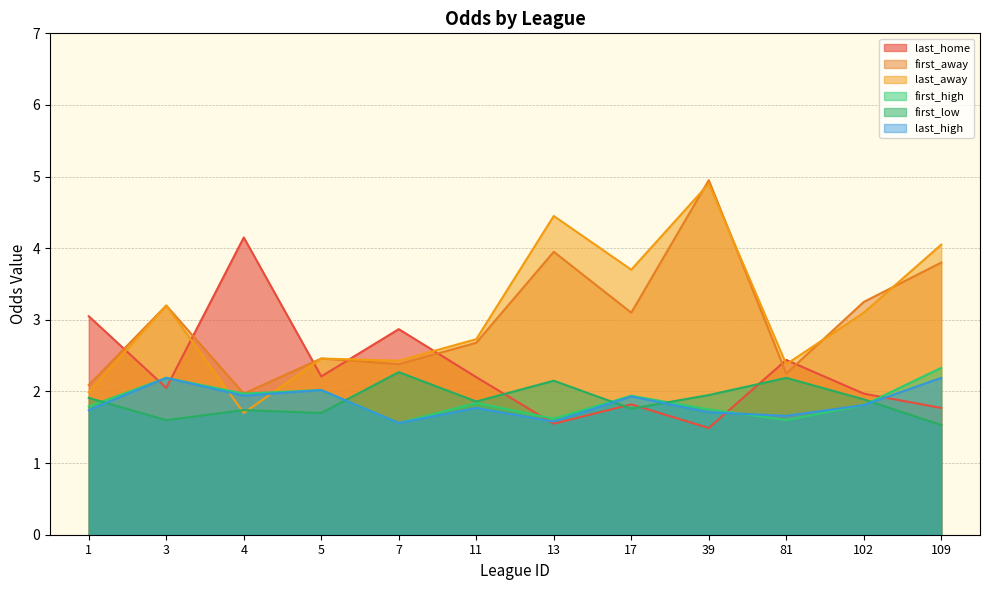

At which category is the sum across all series the highest?

39